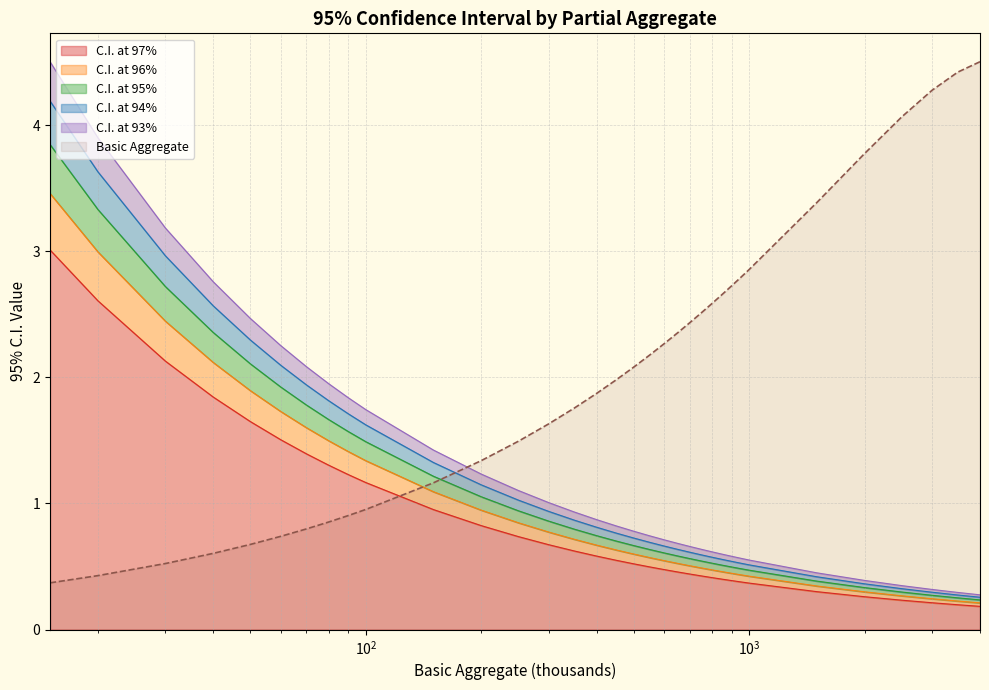

What is the sum of the 96 values at 2500 and 90?

1.5